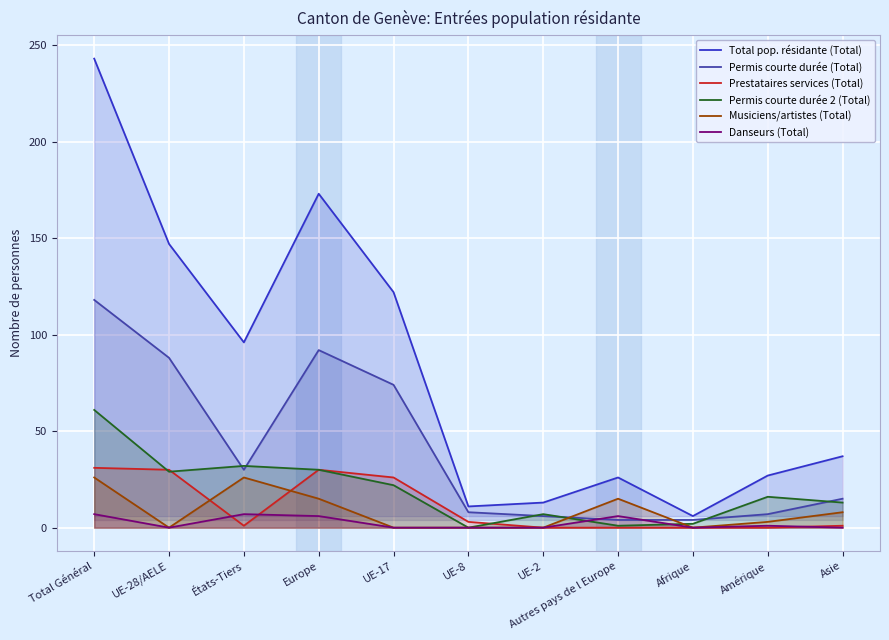

List the series in order of their peak value, lowest first.

Danseurs (Total), Musiciens/artistes (Total), Prestataires services (Total), Permis courte durée 2 (Total), Permis courte durée (Total), Total pop. résidante (Total)